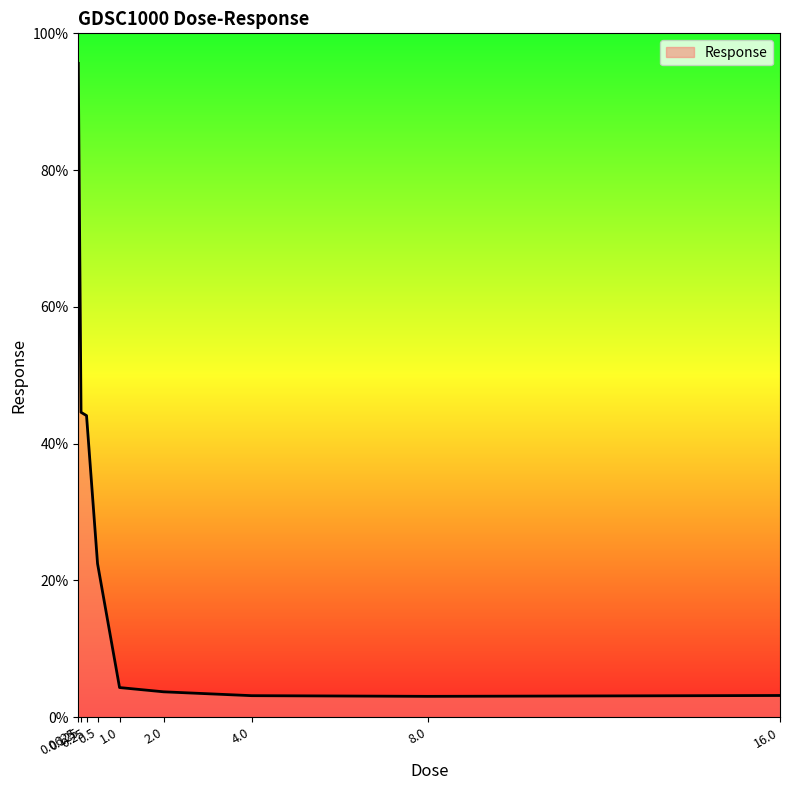

What is the difference between the maximum and minimum values?

92.5